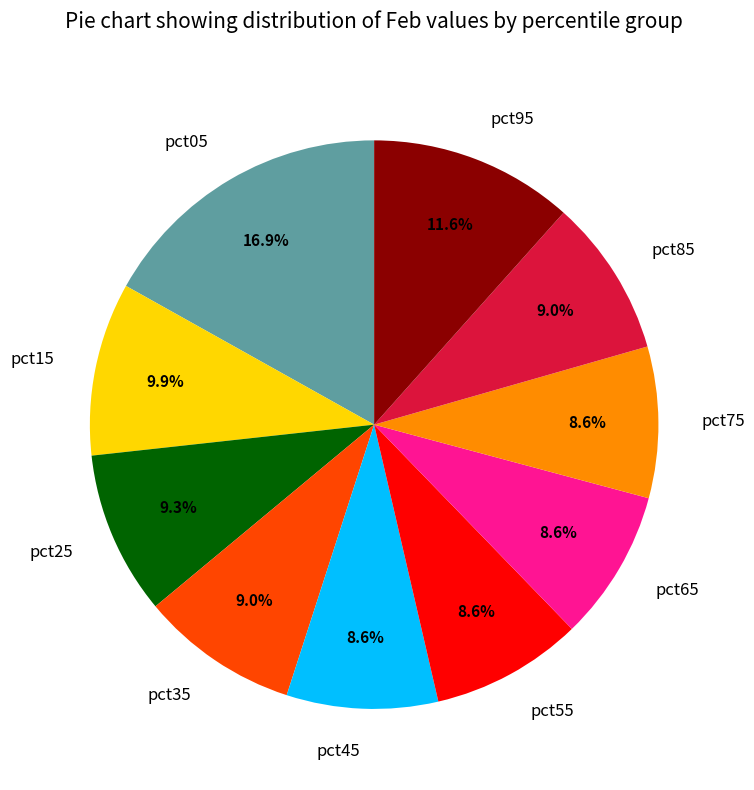

What is the total percentage of pct55 and pct85?

17.6%